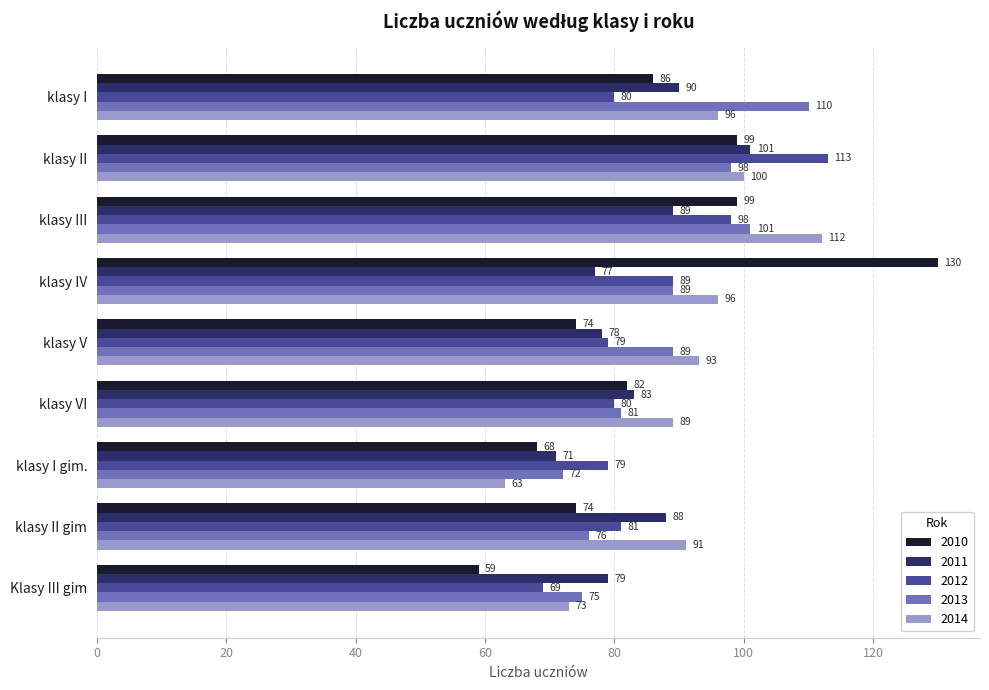

At which category does the chart reach its peak across all series?

klasy IV